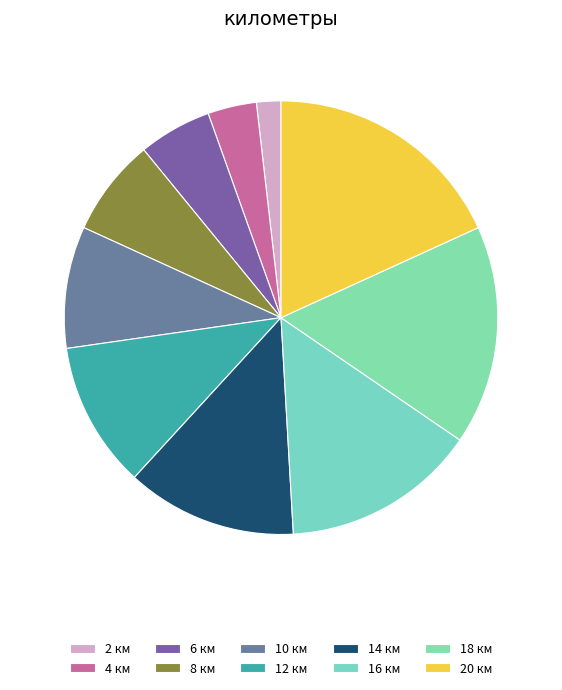

How many slices are in this pie chart?

10